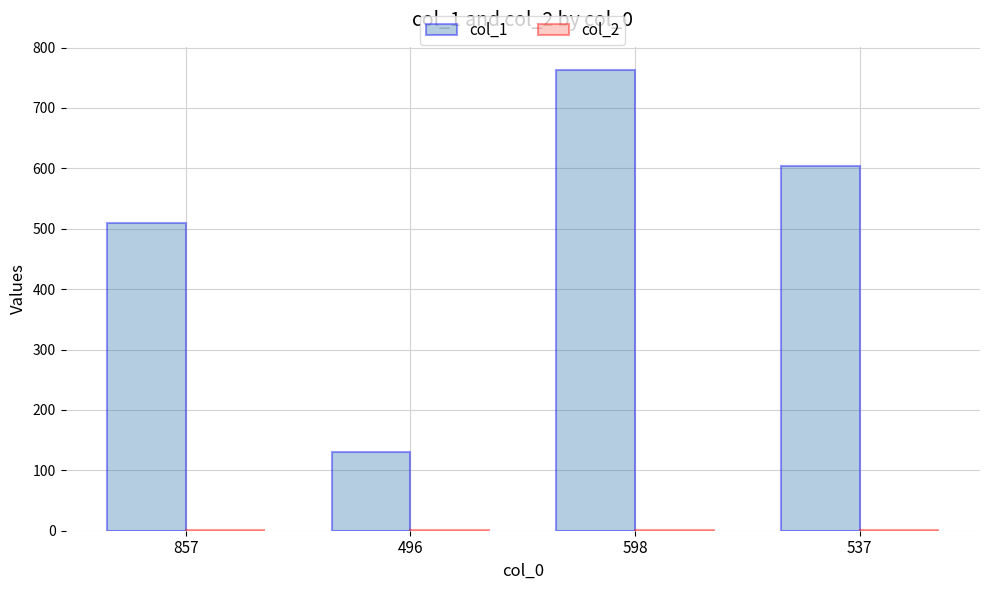

At which category does the chart reach its peak across all series?

598